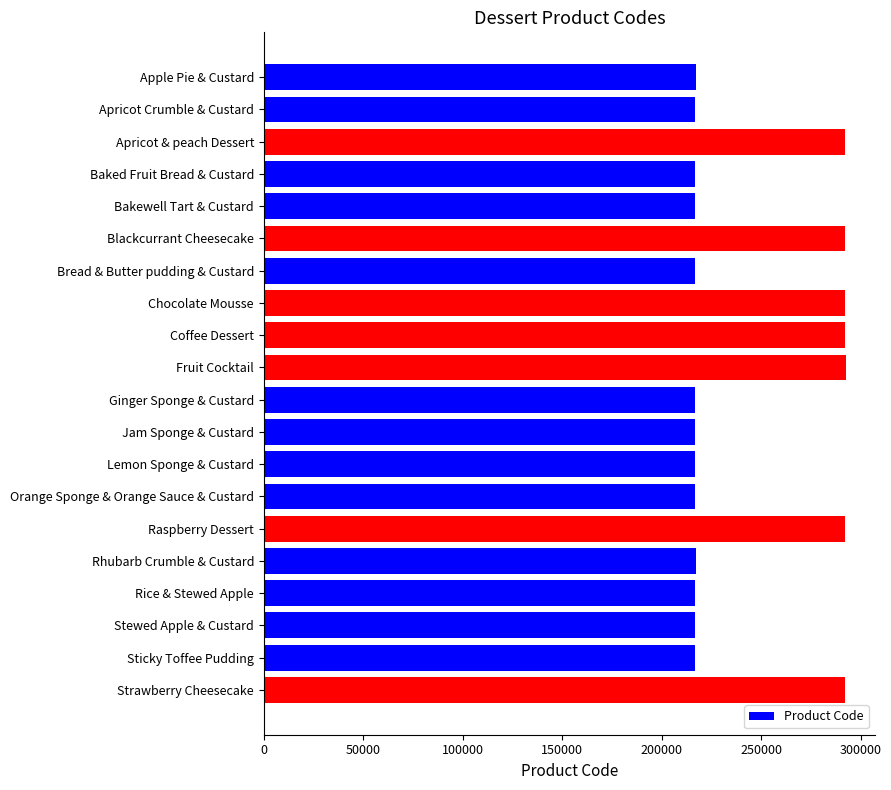

What is the maximum value shown in the chart?

292419